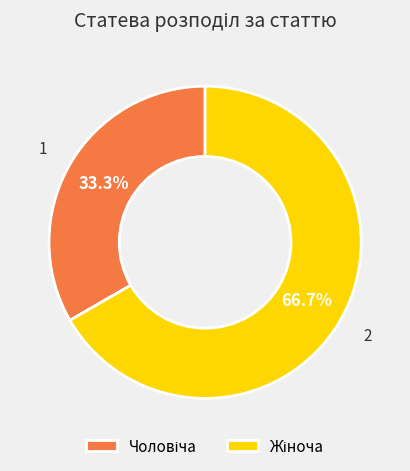

Is there any slice that represents more than half of the pie?

Yes